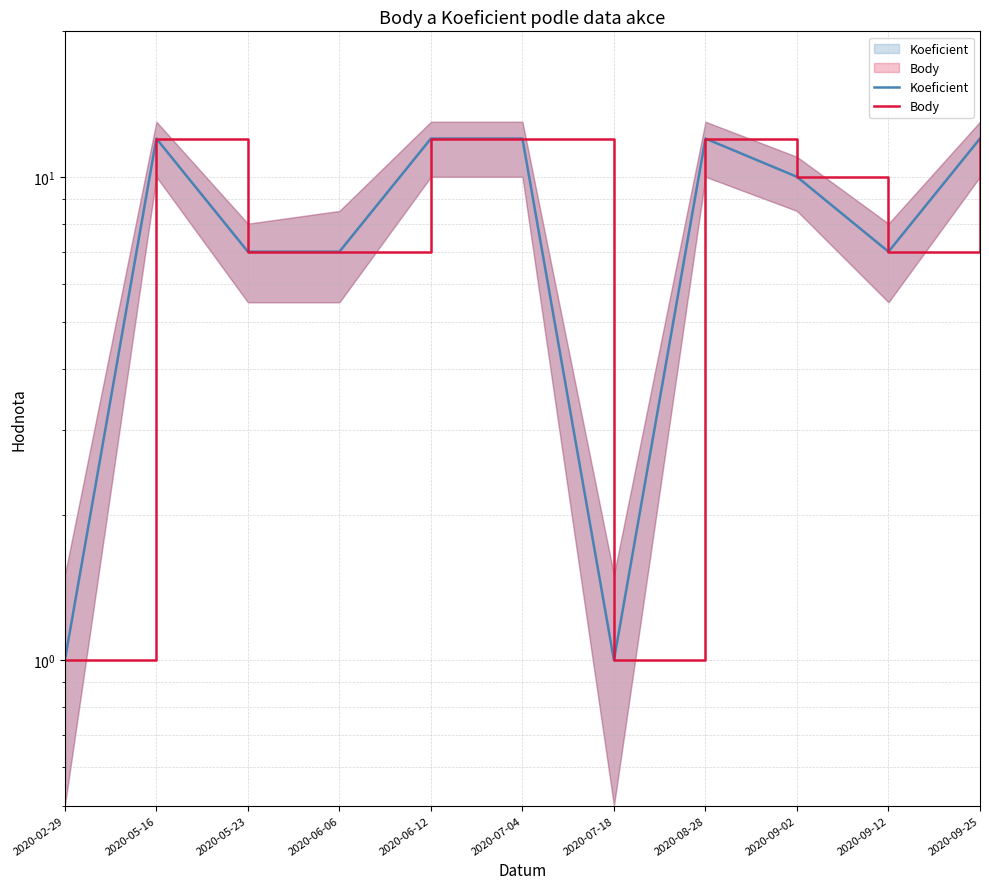

Does the chart have visible grid lines?

Yes